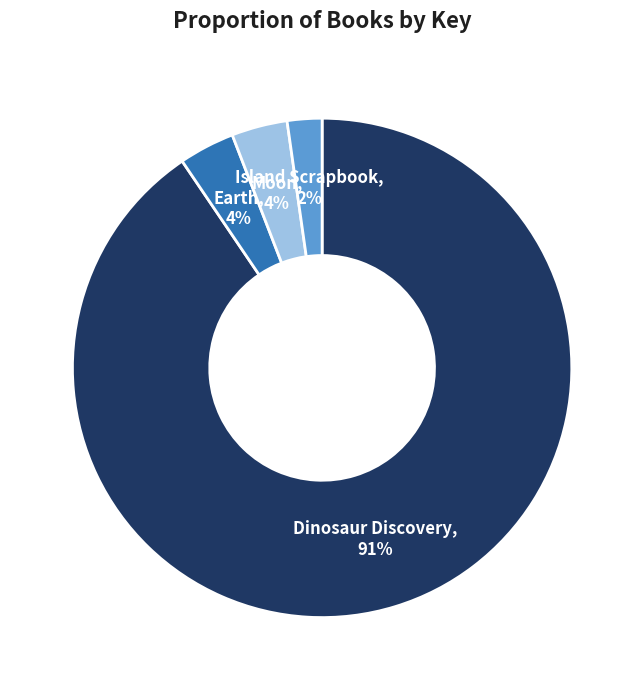

Is there a majority slice in this chart?

Yes